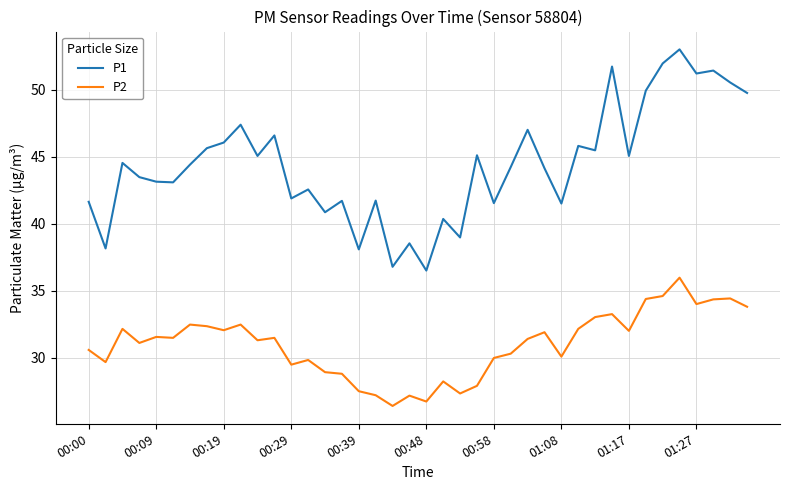

What are all the series names shown in the legend?

P1, P2